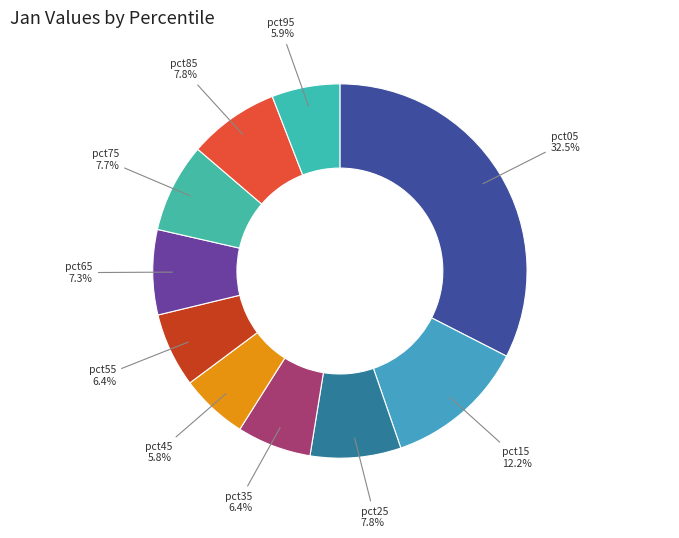

What is the largest slice in the pie chart?

pct05